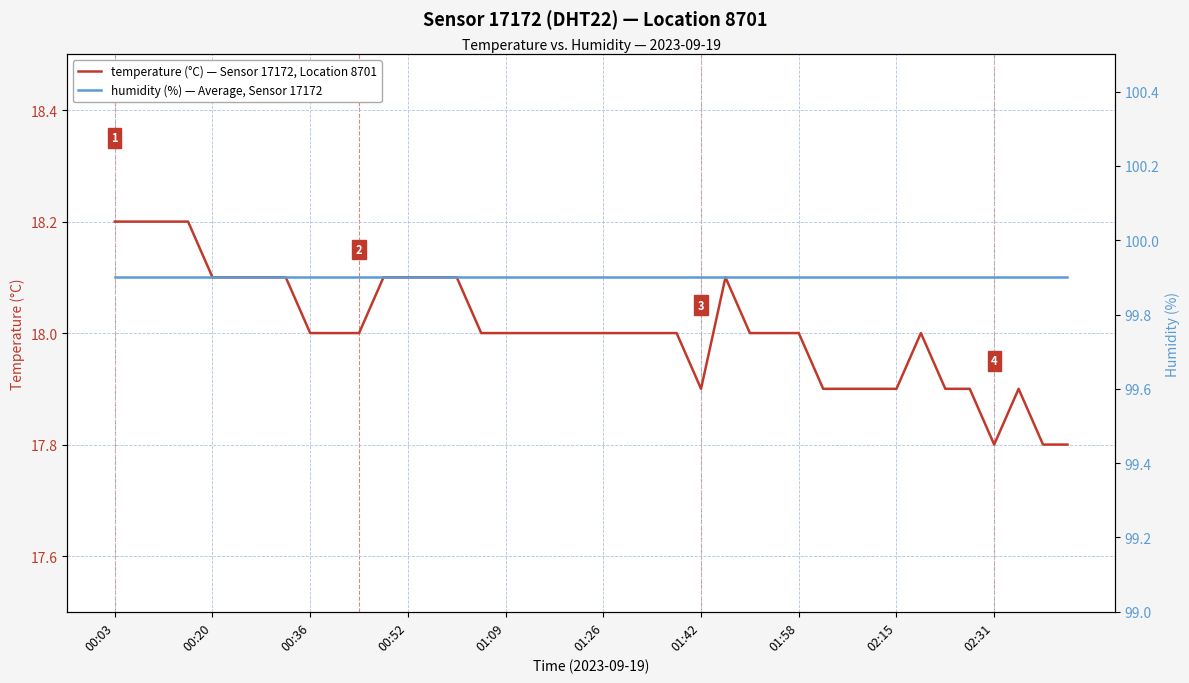

Which series has the largest range (max minus min)?

temperature (°C) — Sensor 17172, Location 8701